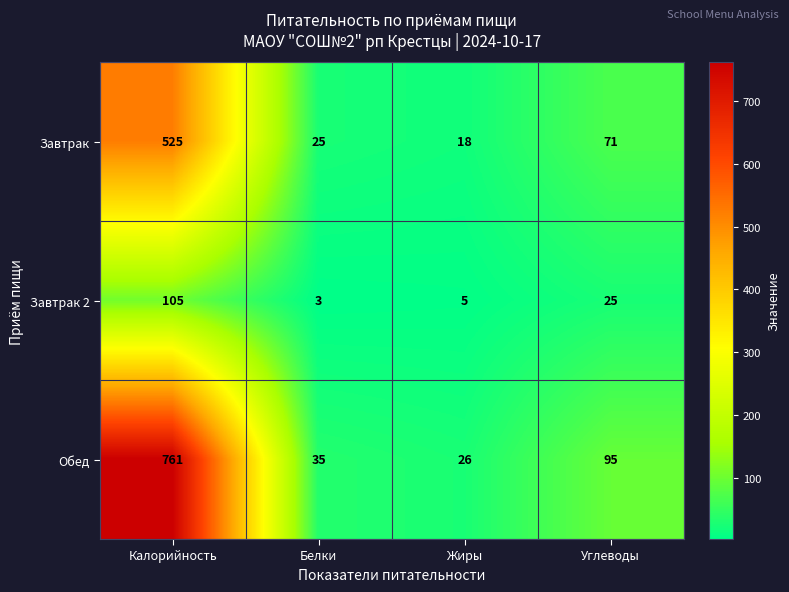

The Завтрак series shows 41 at Белки. True or false?

False